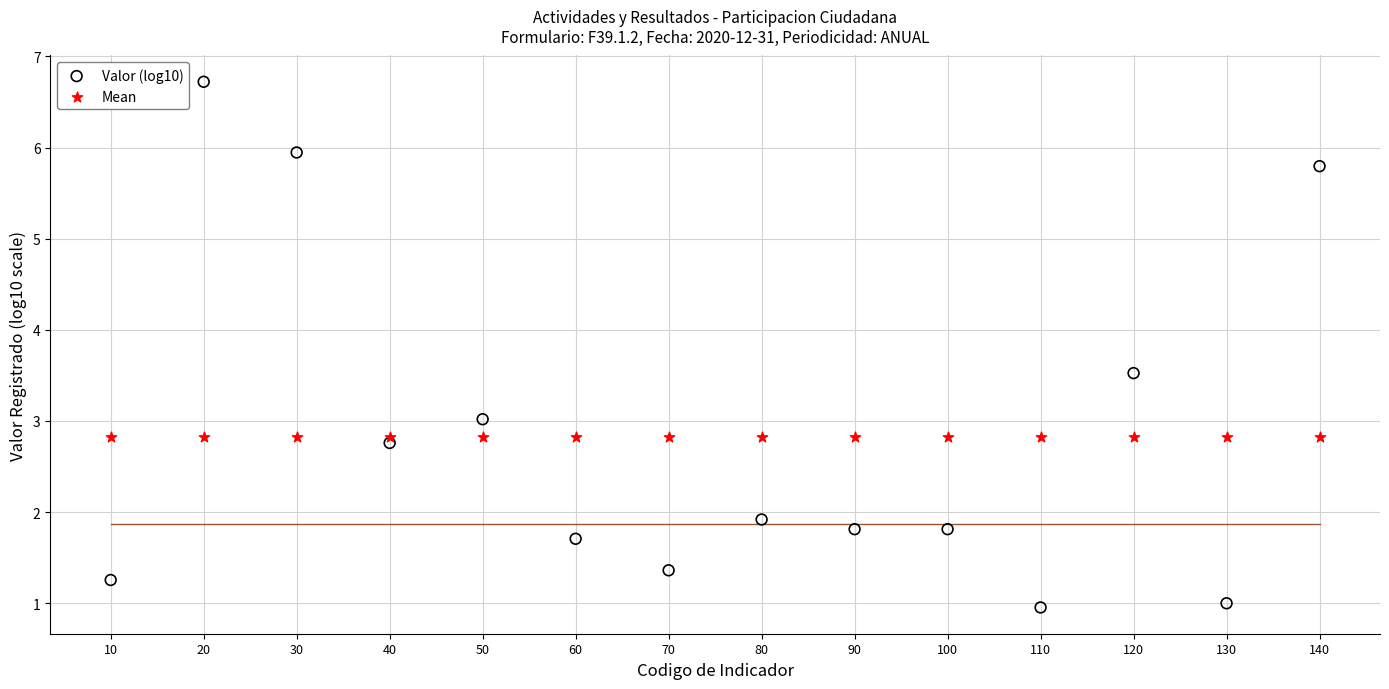

Which series reaches the minimum Y coordinate?

Valor (log10)